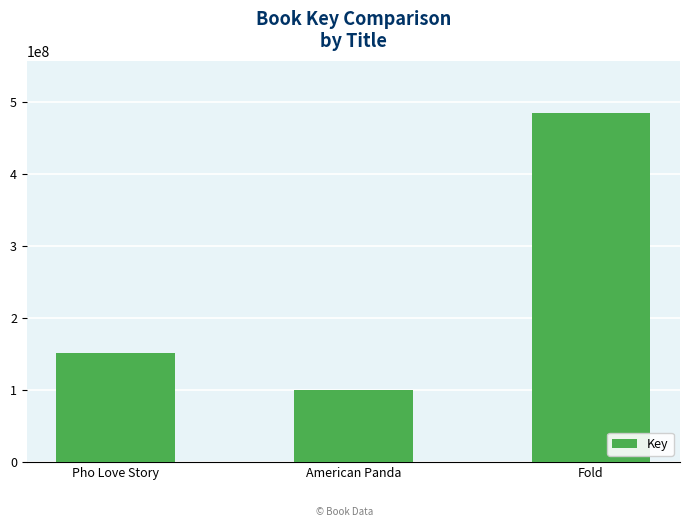

Which label corresponds to the smallest value in the chart?

American Panda